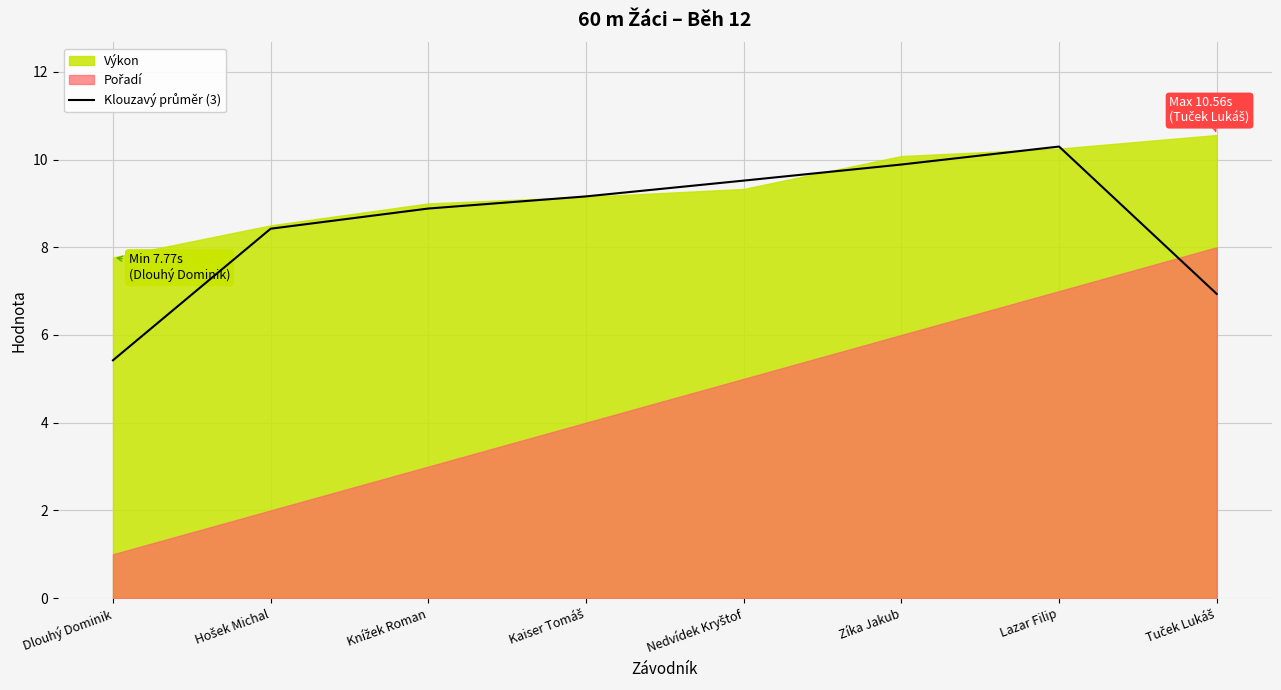

The chart shows a value of 6.9 at Tuček Lukáš. True or false?

True